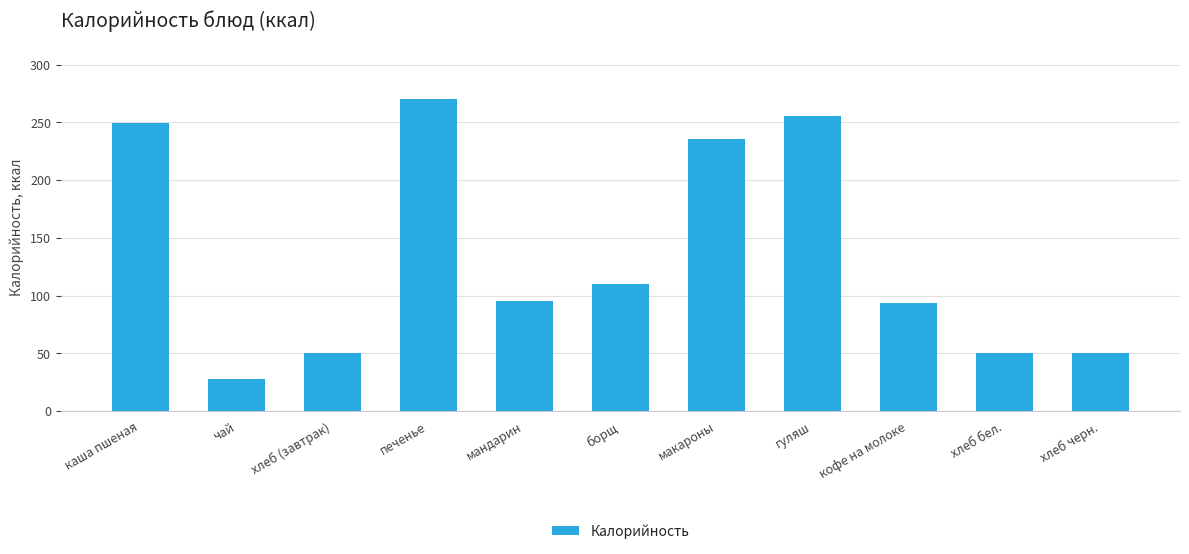

The chart shows a value of 47.1 at макароны. True or false?

False